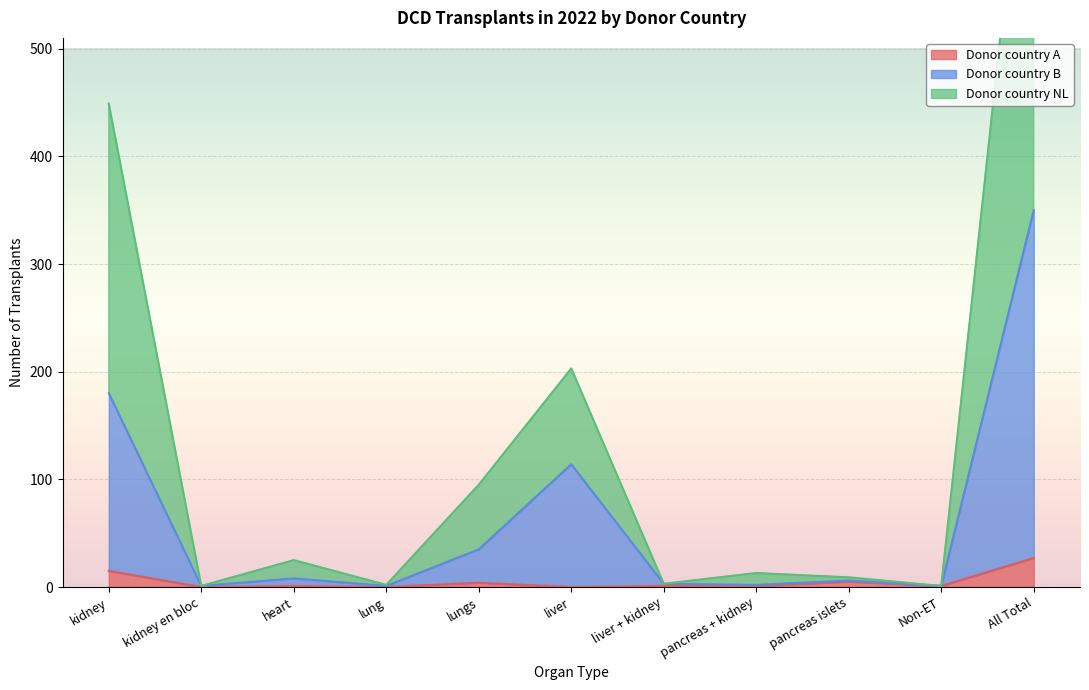

Which category has the highest value in the Donor country NL series?

All Total